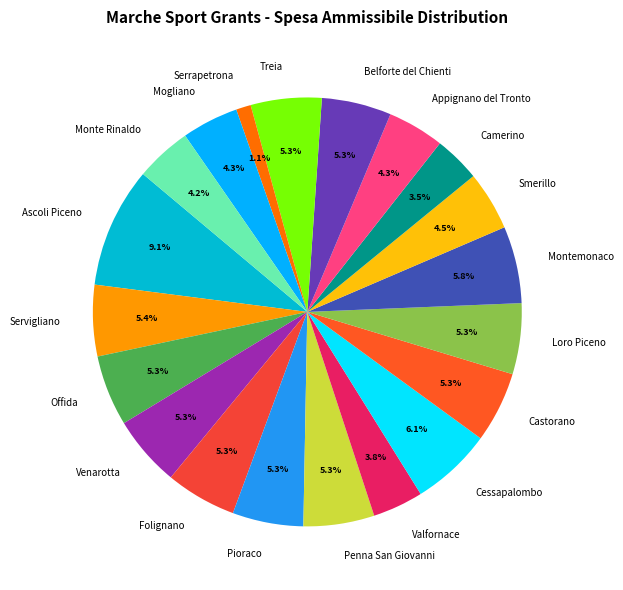

To the nearest percent, what is the difference between the largest and smallest slice percentages?

8%